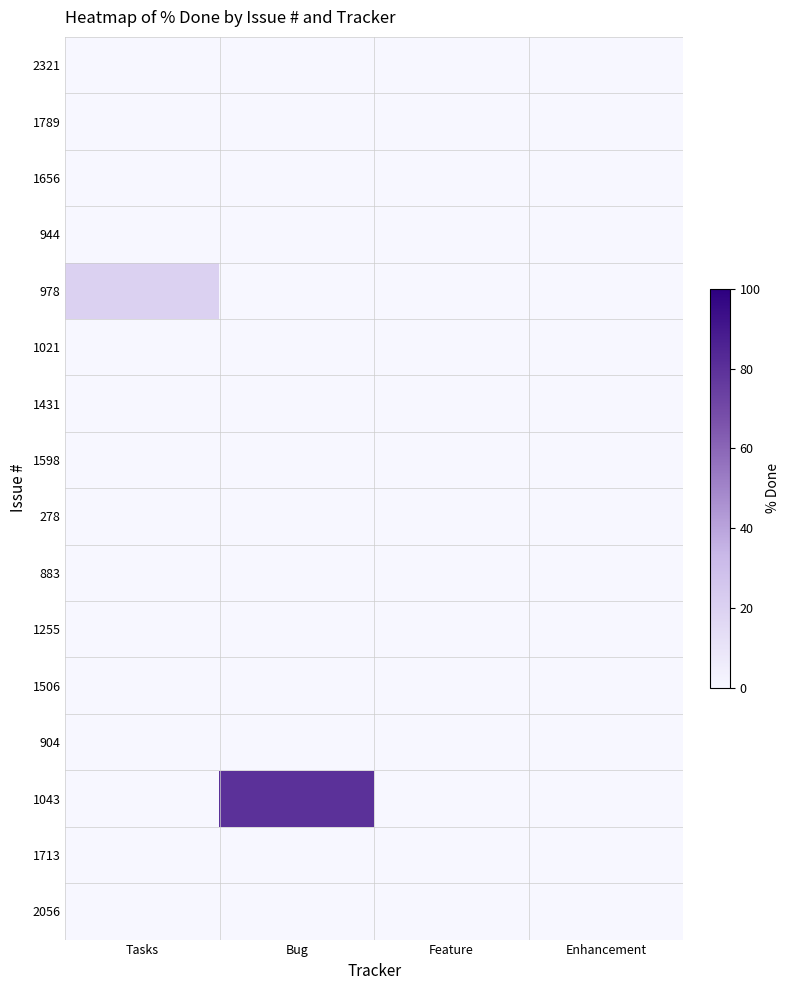

What is the total value across all series at Bug?

80